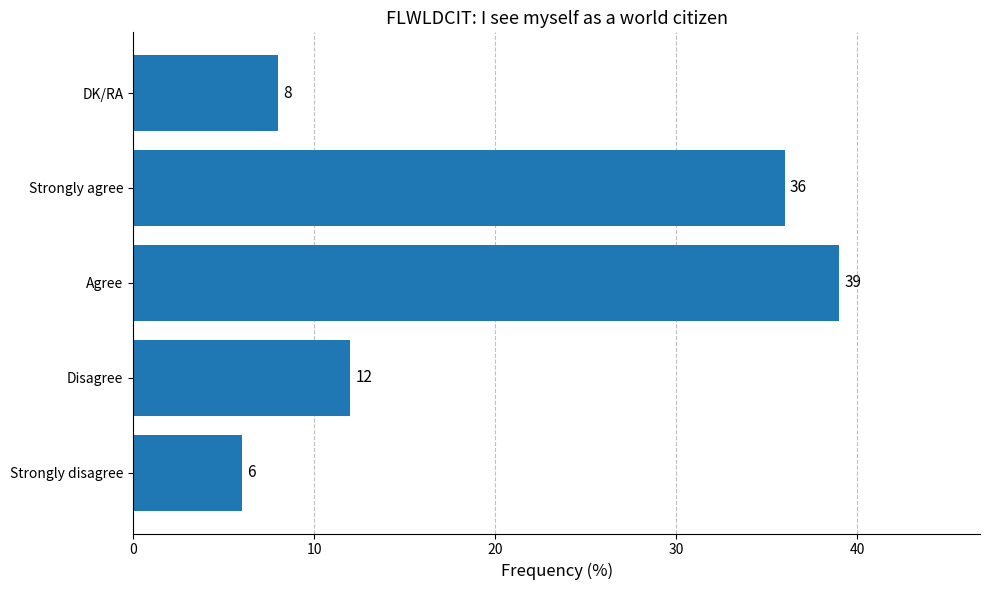

What value does the data have at Strongly disagree, to the nearest 5?

5